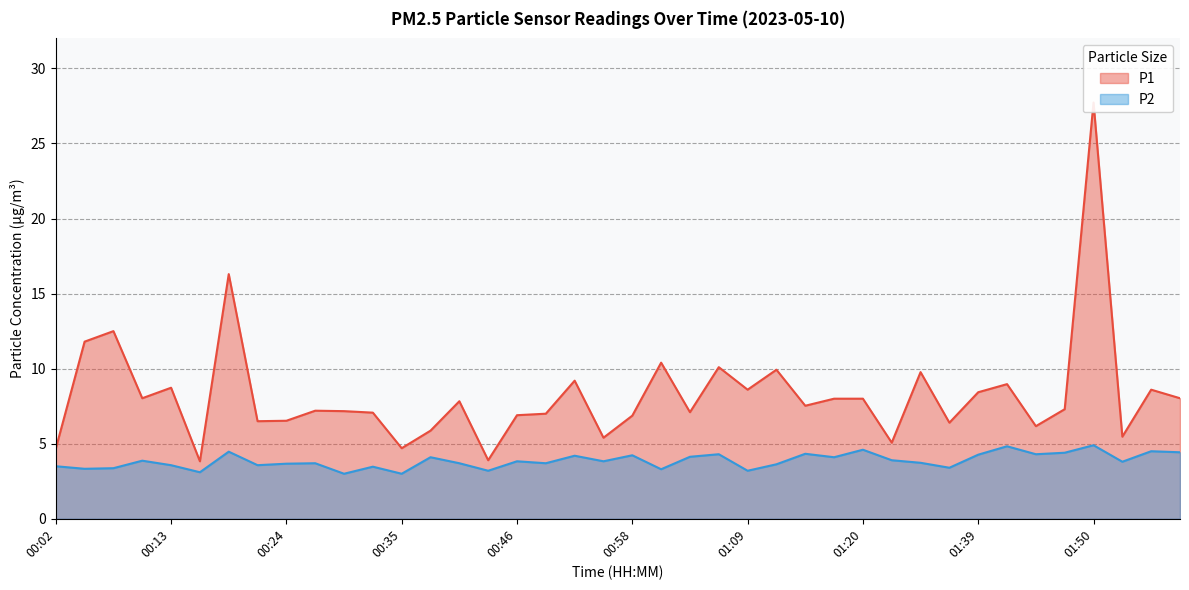

Rank the series by their average value, from highest to lowest.

P1, P2